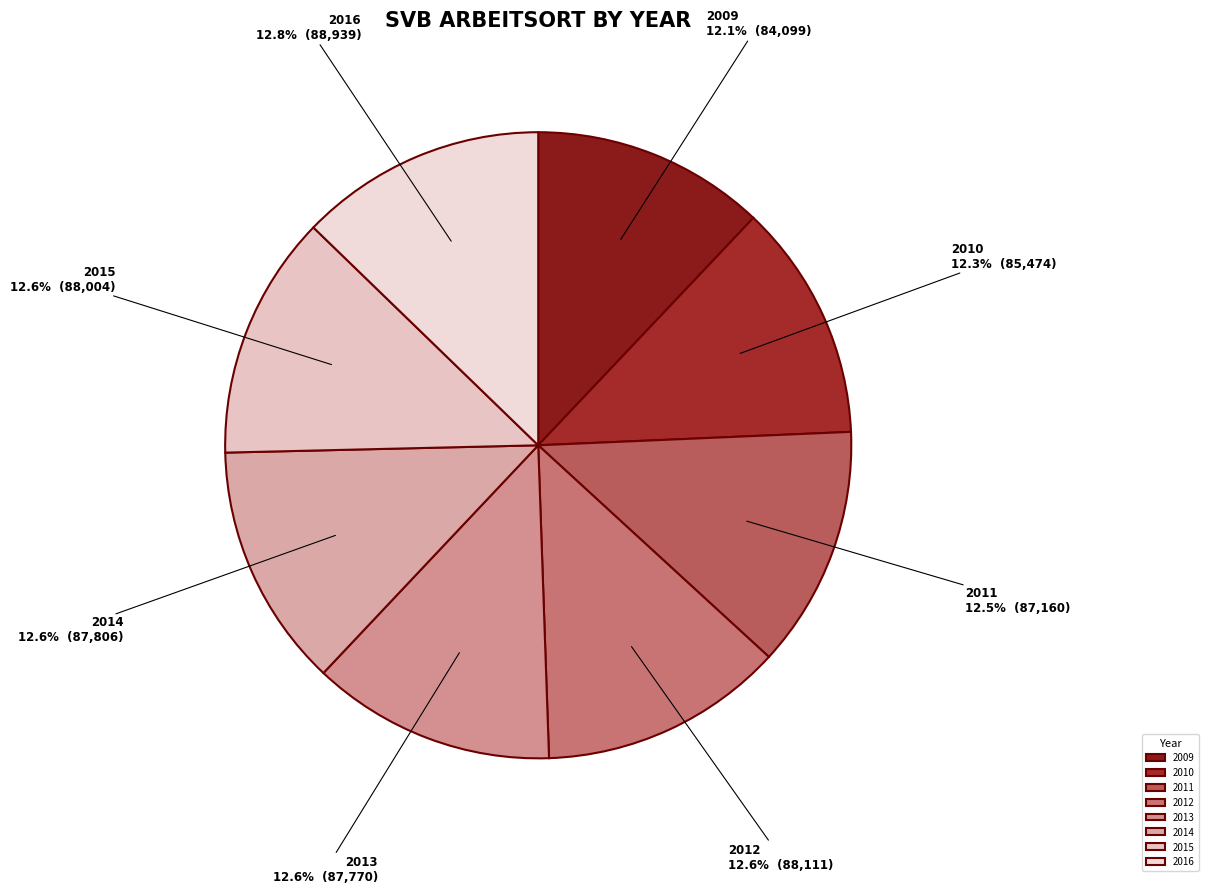

Approximately how many times larger is the value at 2009 compared to 2011?

1.0